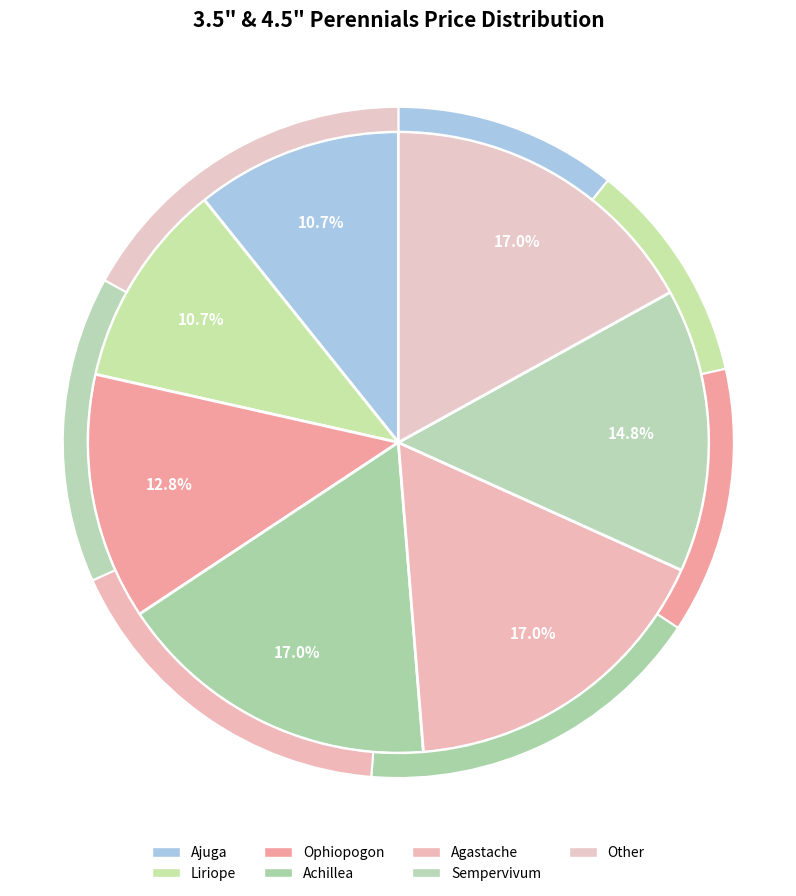

How much of the chart is everything except Liriope?

89.3%